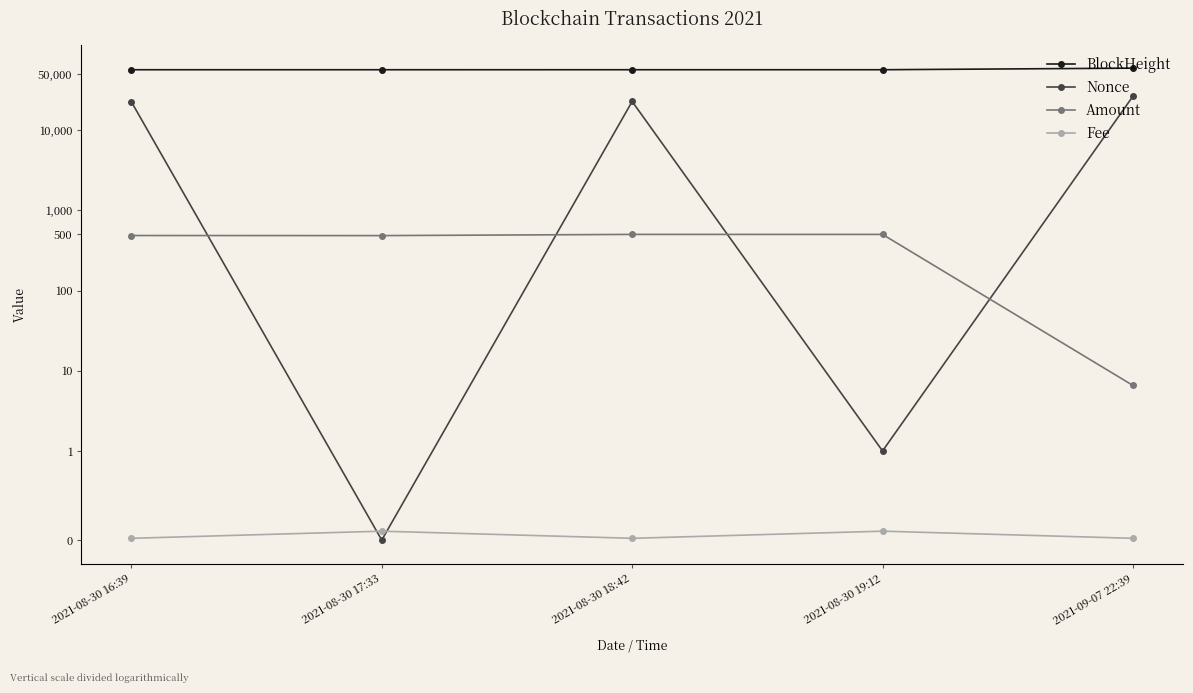

What is the difference between the Fee values at 2021-08-30 16:39 and 2021-08-30 19:12?

0.1